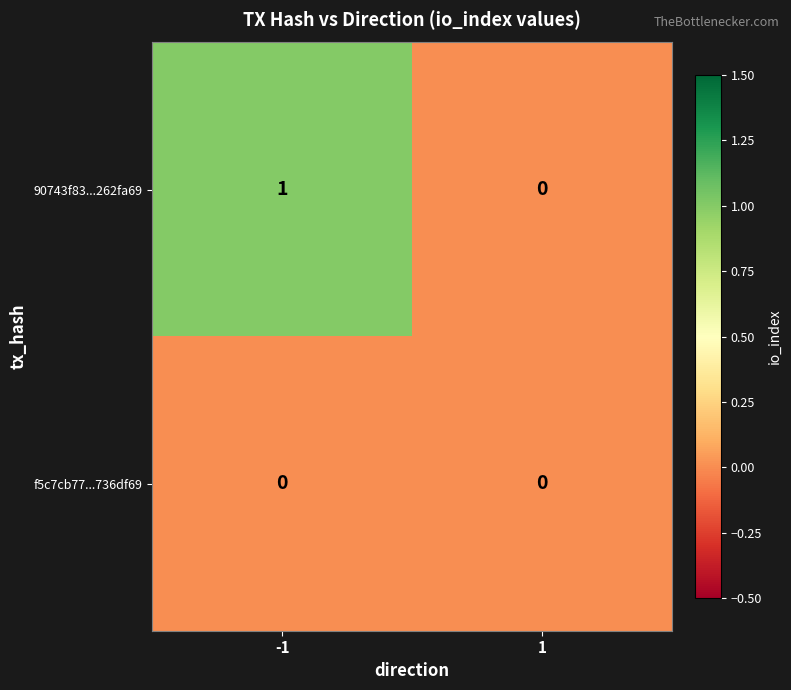

List the labels in order of 90743f83...262fa69 value, smallest first.

1, -1